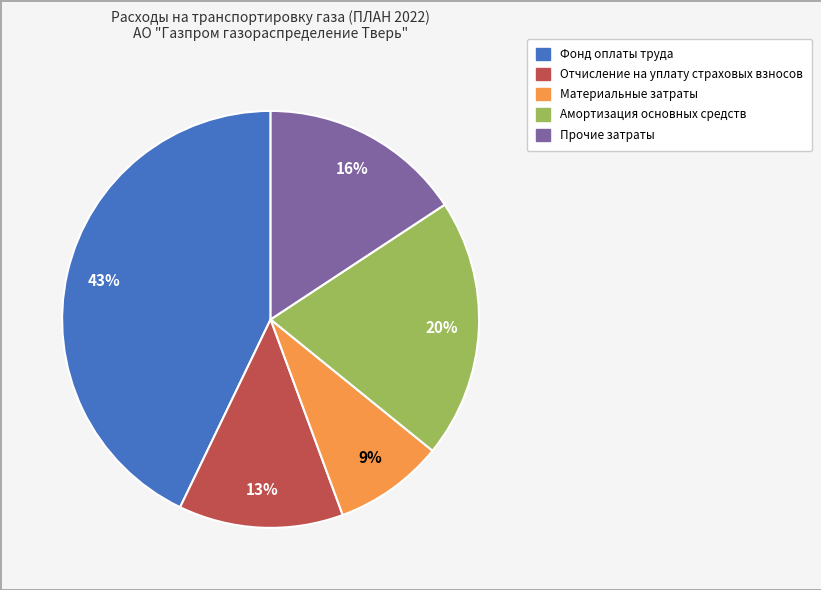

Between Амортизация основных средств and Фонд оплаты труда, which is larger?

Фонд оплаты труда